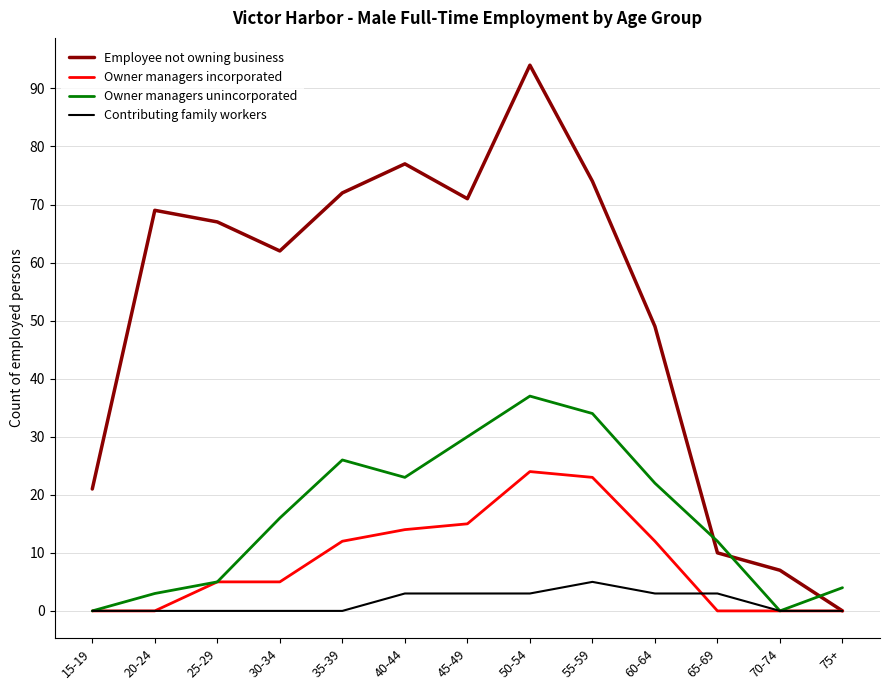

Where is the first local maximum for Employee not owning business?

20-24